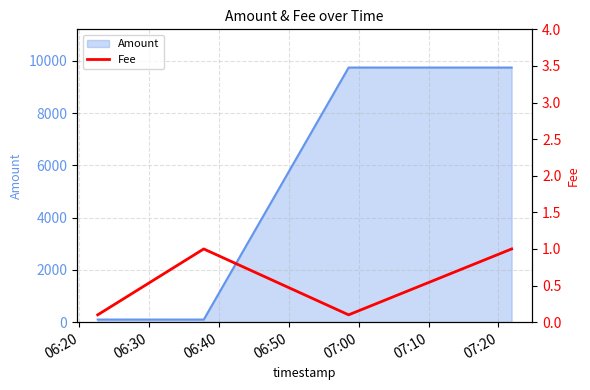

How many data points are less than 1?

2